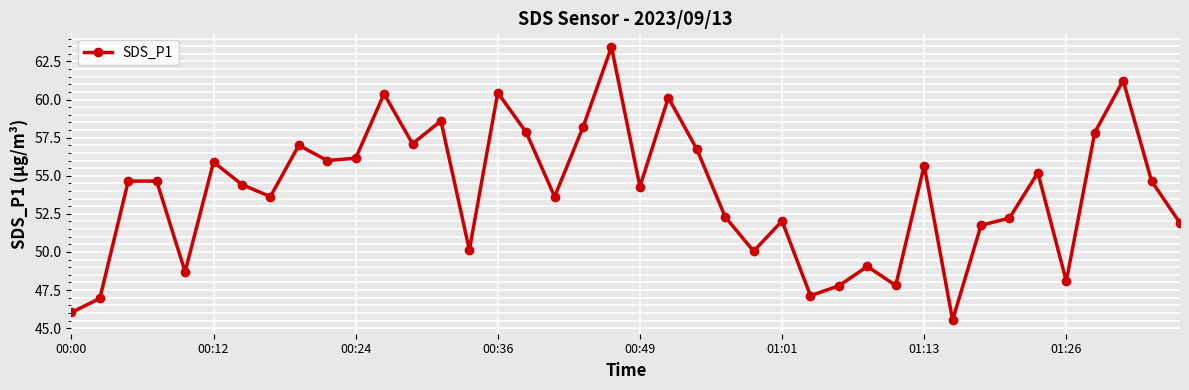

What is the value of the 30th point from the left?

47.8